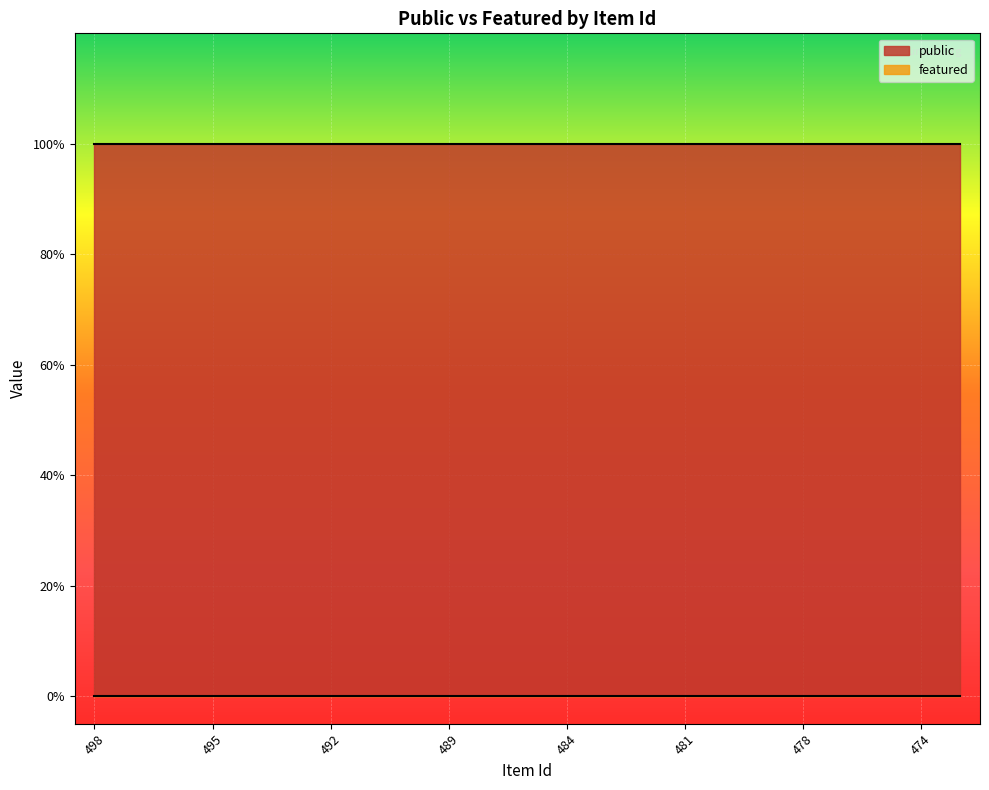

True or false: featured has more than 2 interior local peaks.

False